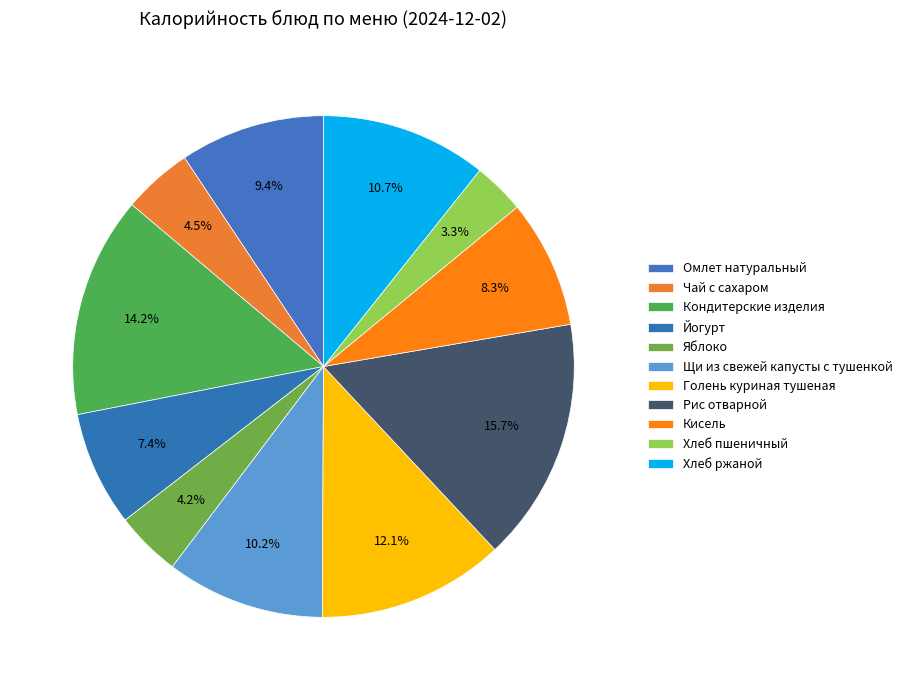

Is there any slice that represents more than half of the pie?

No